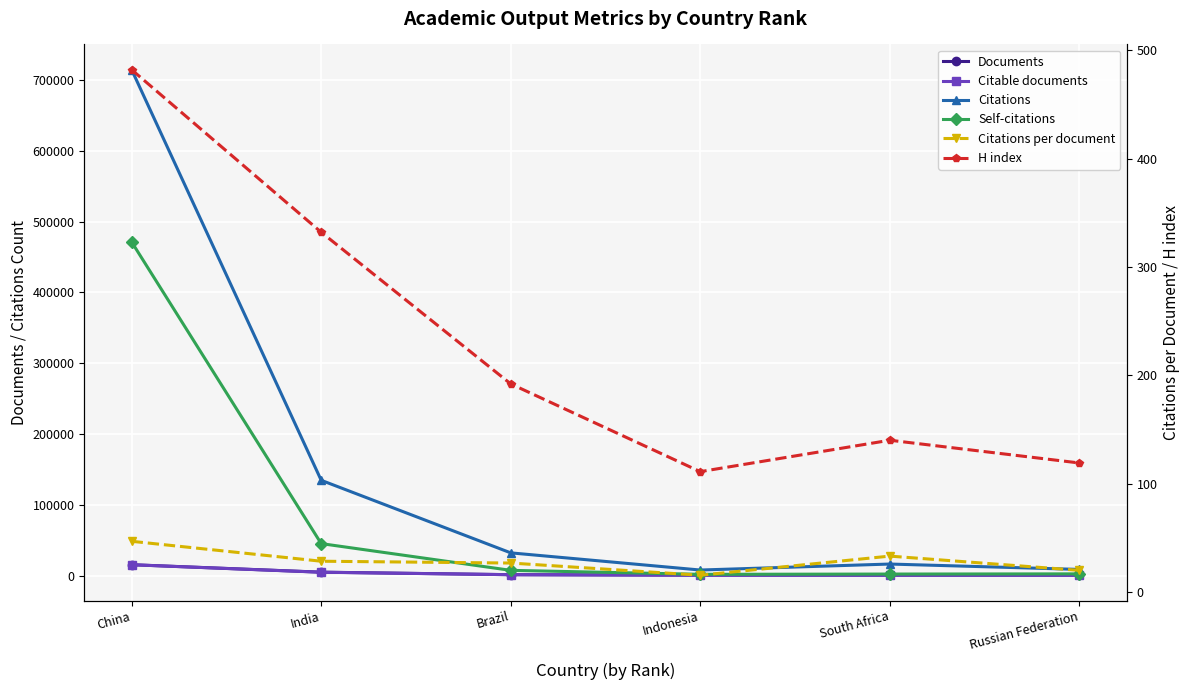

True or false: Citations and Self-citations cross at least once.

False